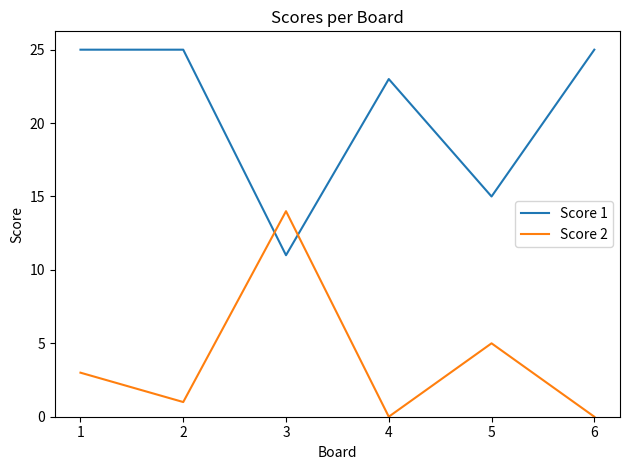

True or false: Score 2 has more than 0 interior local peaks.

True